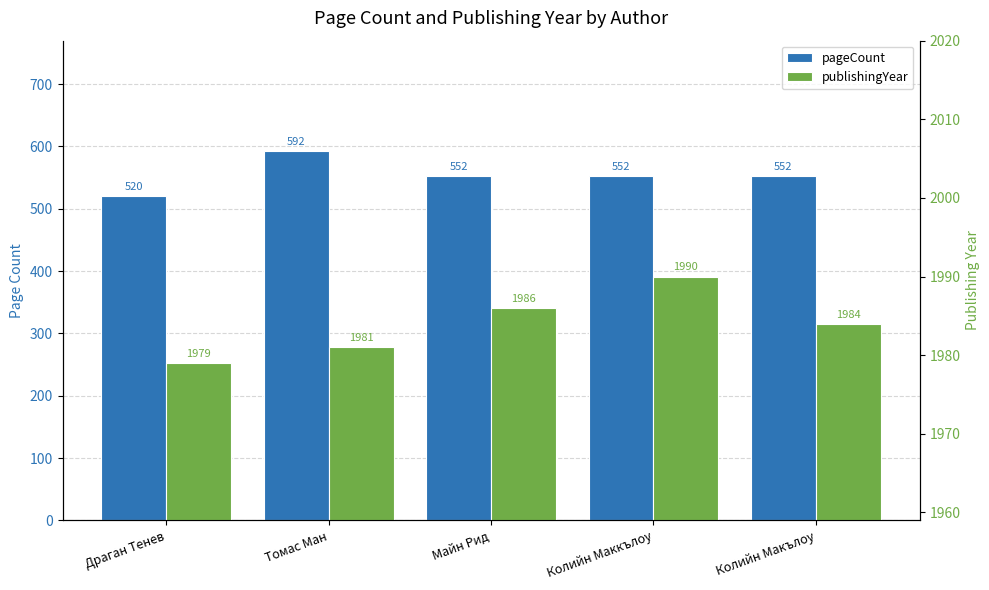

What is the total value across all series at Томас Ман?

2573